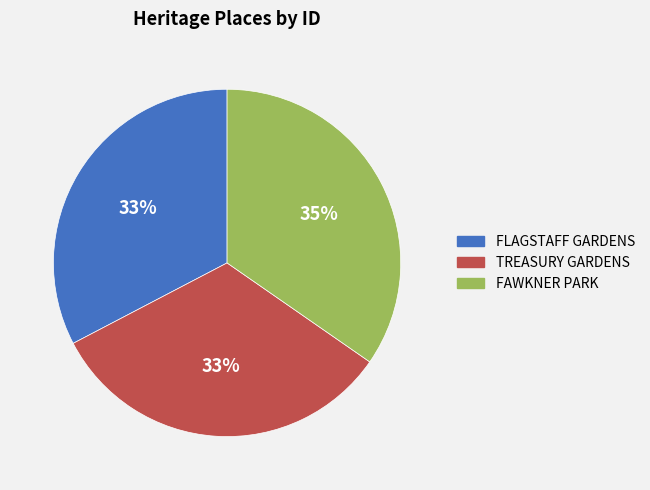

Is it true that FLAGSTAFF GARDENS is 33% of the pie?

True